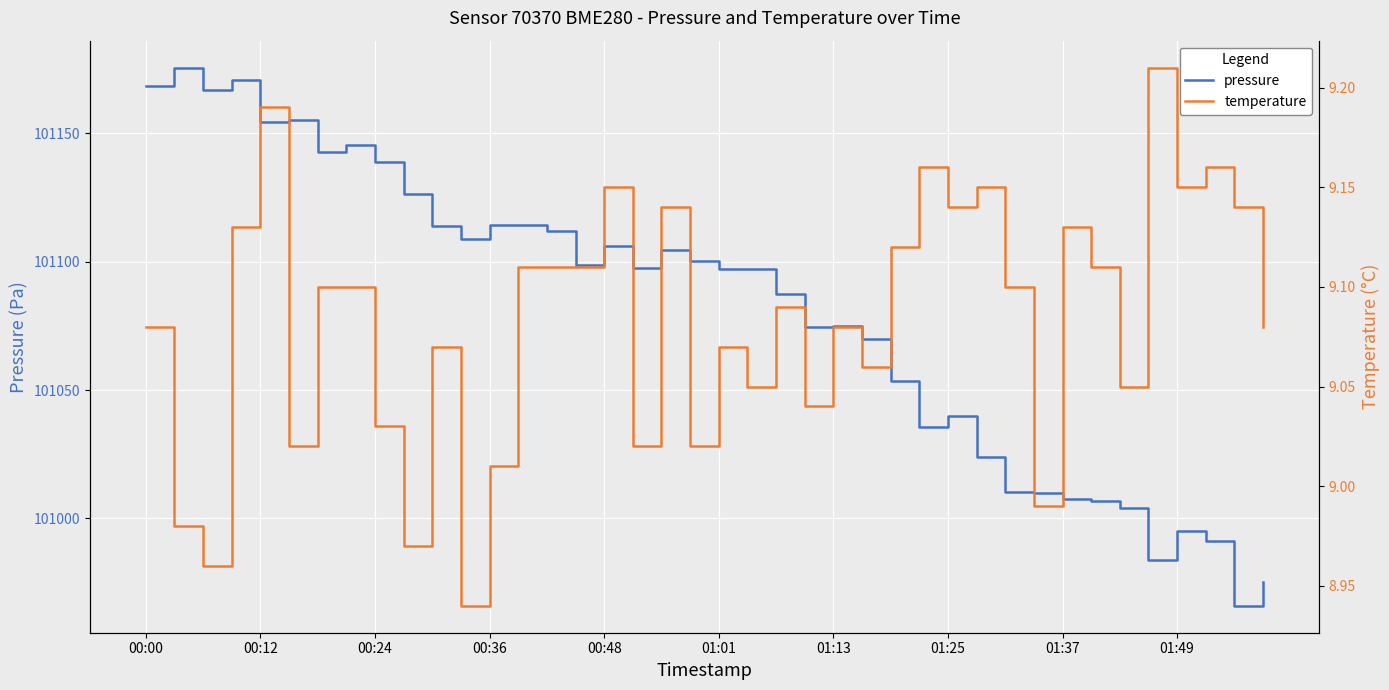

What is the lowest value of the pressure series?

100966.0